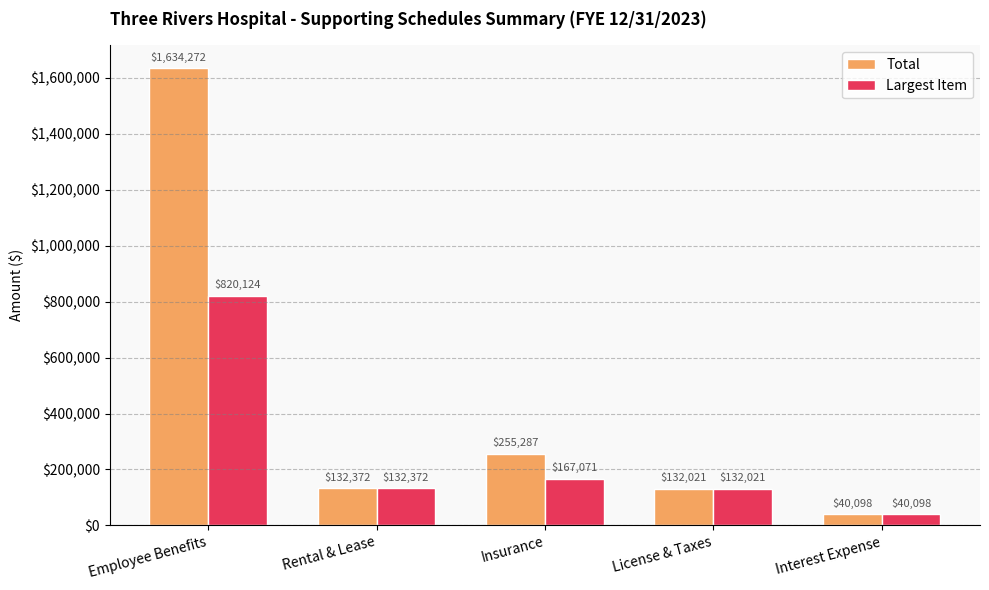

What is the difference between the highest and lowest values at Insurance?

88216